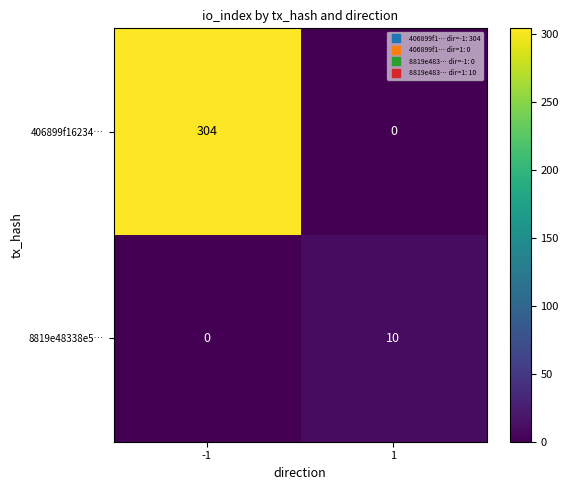

Reading right to left, transcribe all the data shown in this chart.

406899f16234…: 1=0	-1=304
8819e48338e5…: 1=10	-1=0